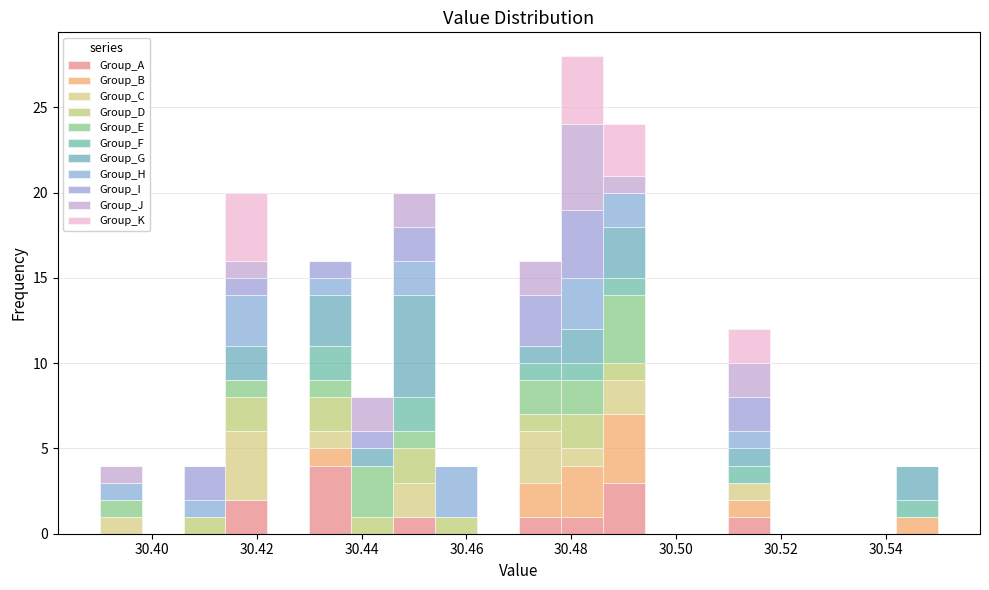

Reading left to right, transcribe this chart: for each stacked bar, give the range it covers on the x-axis and its total height. The values are not printed on the chart, so give them approximately, as read against the axis.

30.390 to 30.398: 4
30.398 to 30.406: 0
30.406 to 30.414: 4
30.414 to 30.422: 20
30.422 to 30.430: 0
30.430 to 30.438: 16
30.438 to 30.446: 8
30.446 to 30.454: 20
30.454 to 30.462: 4
30.462 to 30.470: 0
30.470 to 30.478: 16
30.478 to 30.486: 28
30.486 to 30.494: 24
30.494 to 30.502: 0
30.502 to 30.510: 0
30.510 to 30.518: 12
30.518 to 30.526: 0
30.526 to 30.534: 0
30.534 to 30.542: 0
30.542 to 30.550: 4